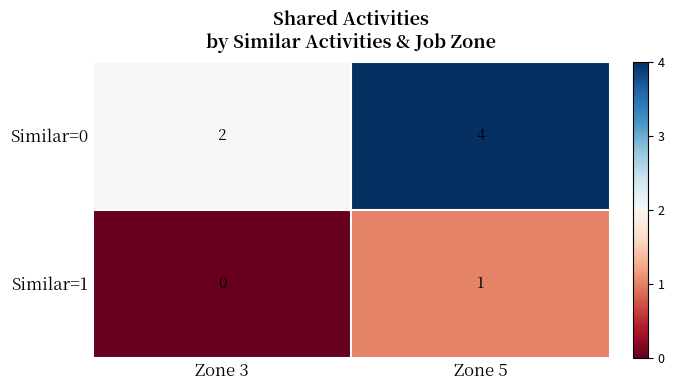

What is the average value of the Similar=0 series?

3